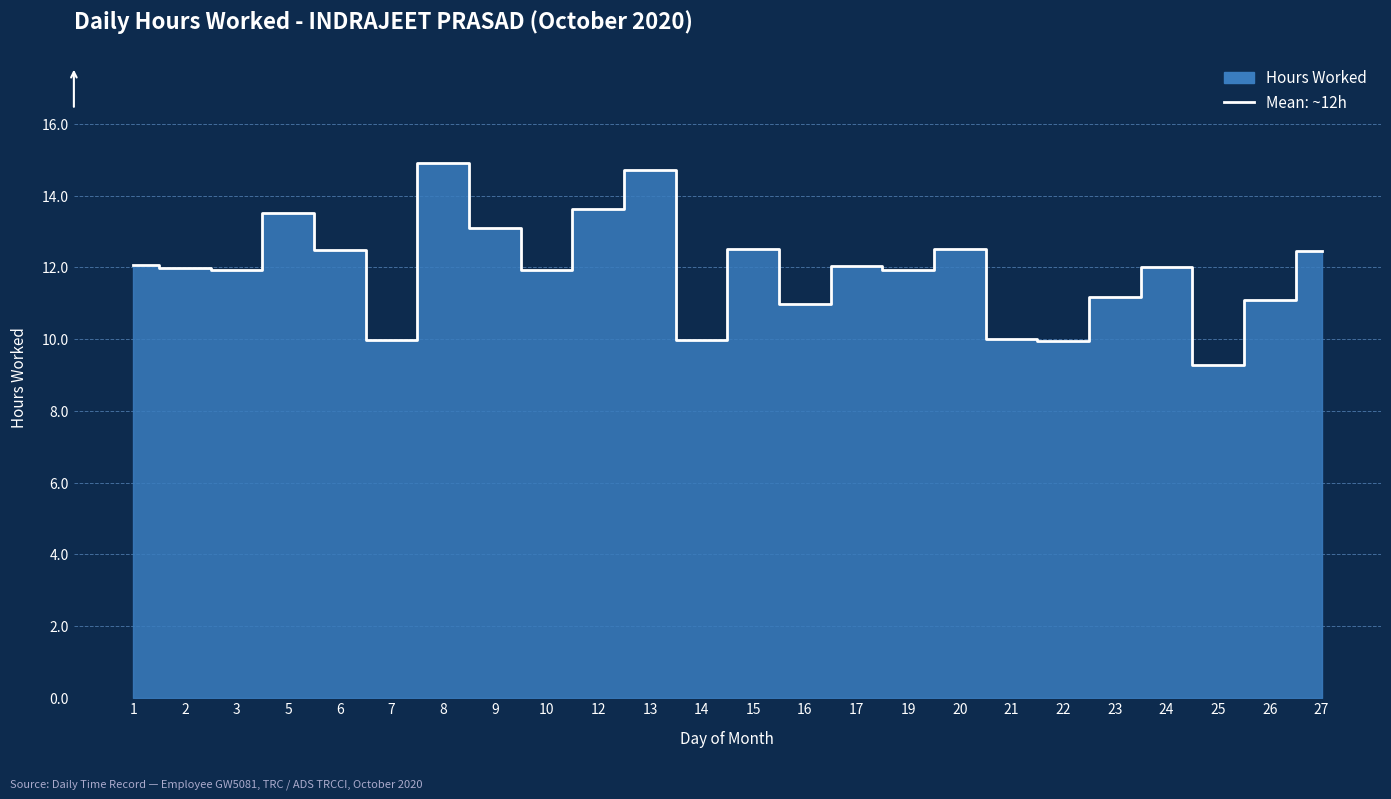

True or false: there are more than 1 points higher than both neighbors.

True